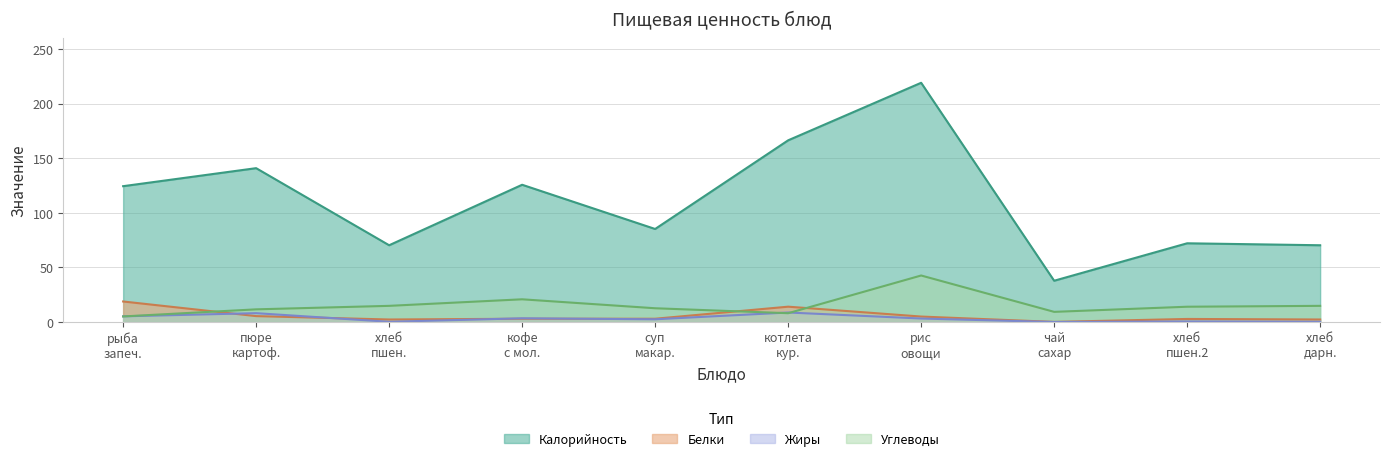

At which label does Углеводы reach its peak?

рис
овощи